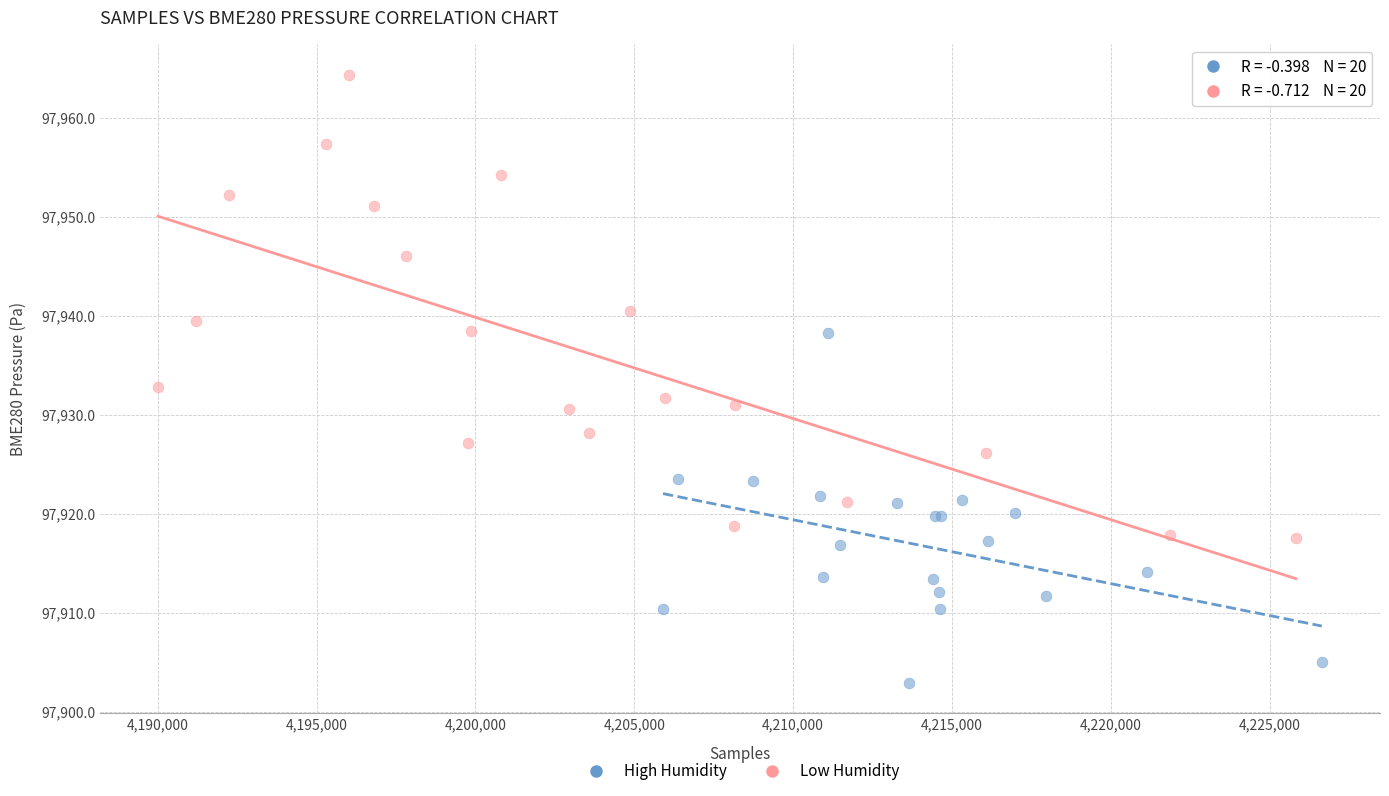

Which series reaches the minimum Y coordinate?

High Humidity